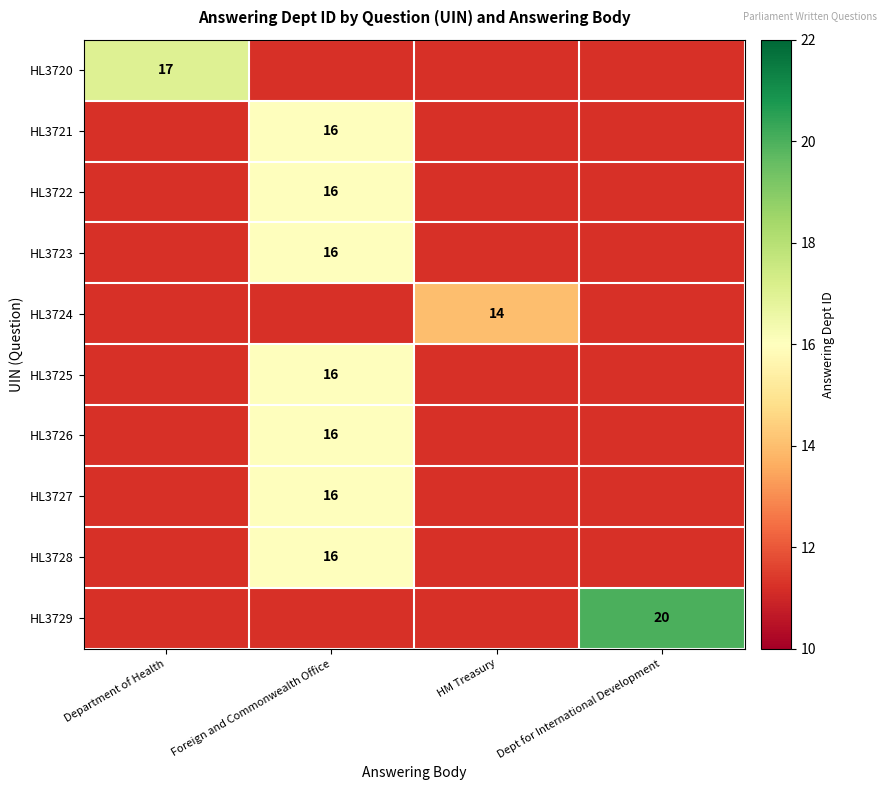

The HL3722 series shows 16 at Foreign and Commonwealth Office. True or false?

True